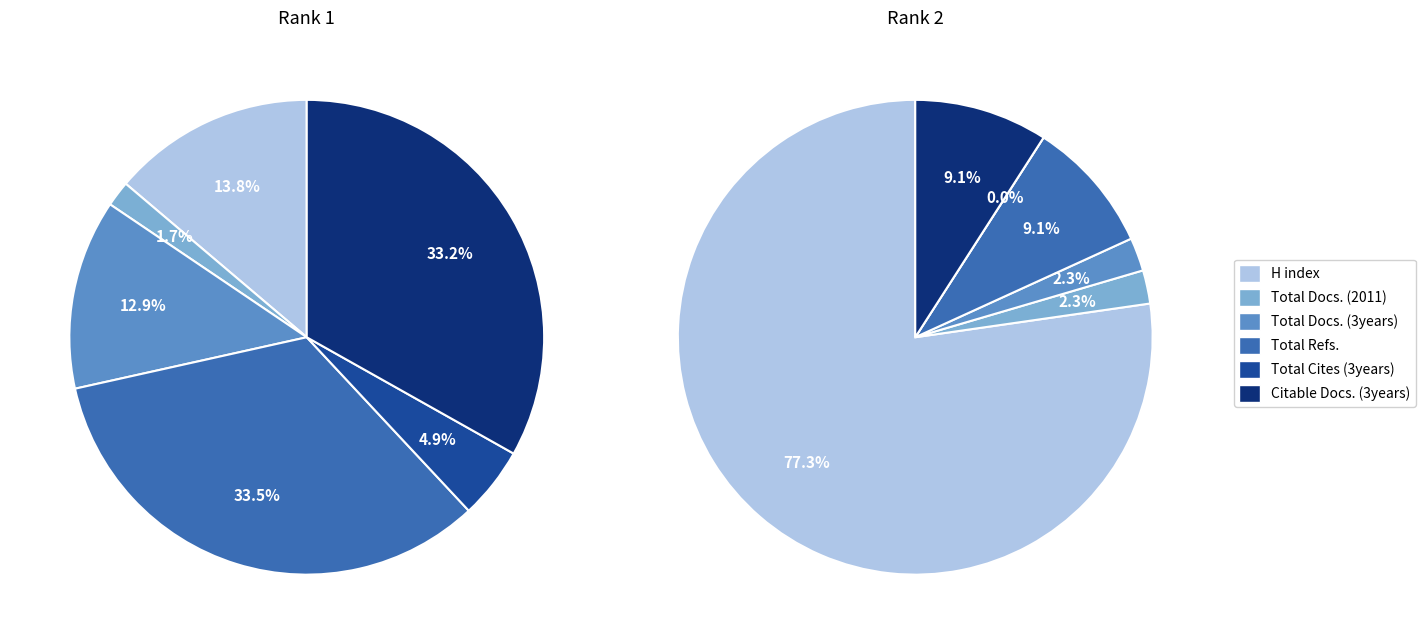

Which slice is the largest?

Total Refs.